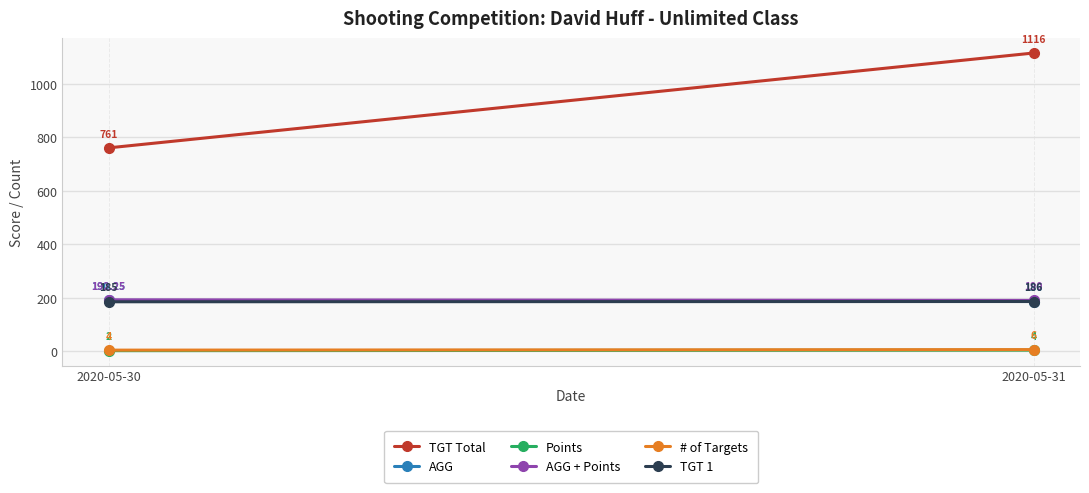

Which series has the largest total across all categories?

TGT Total